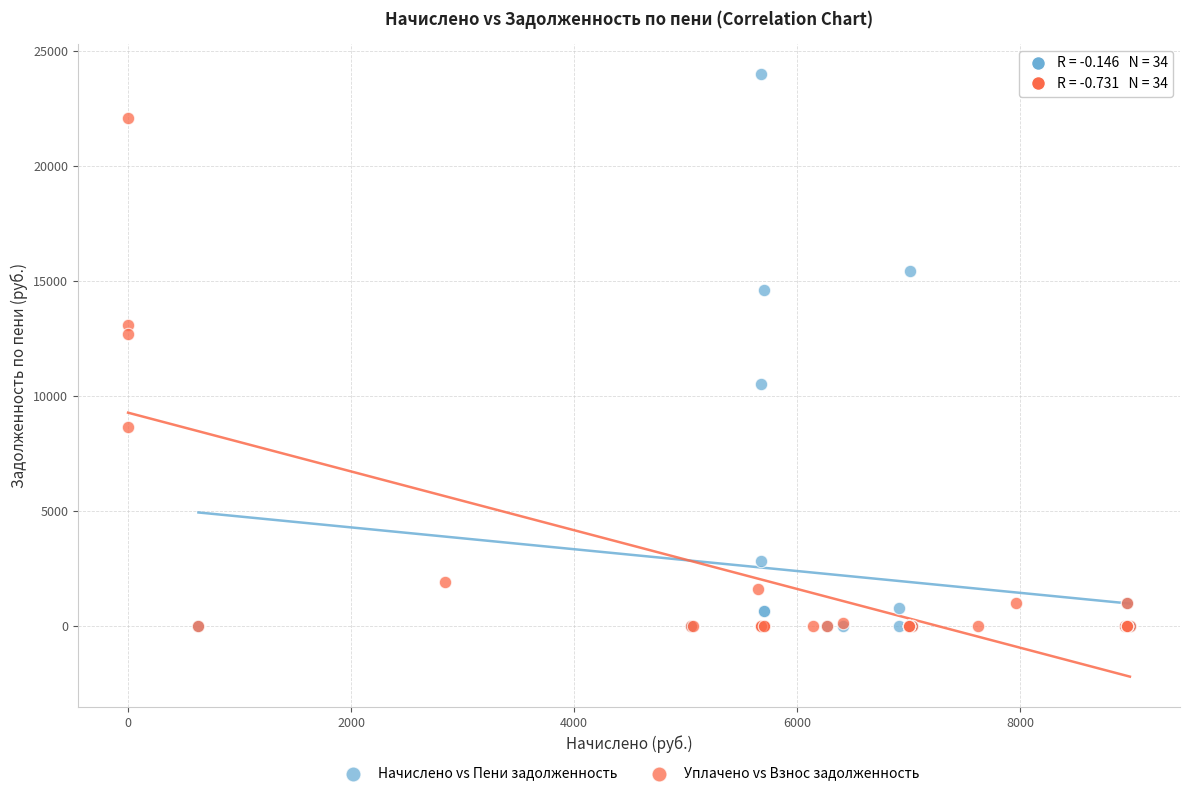

Which series contains the highest Y value?

Начислено vs Пени задолженность